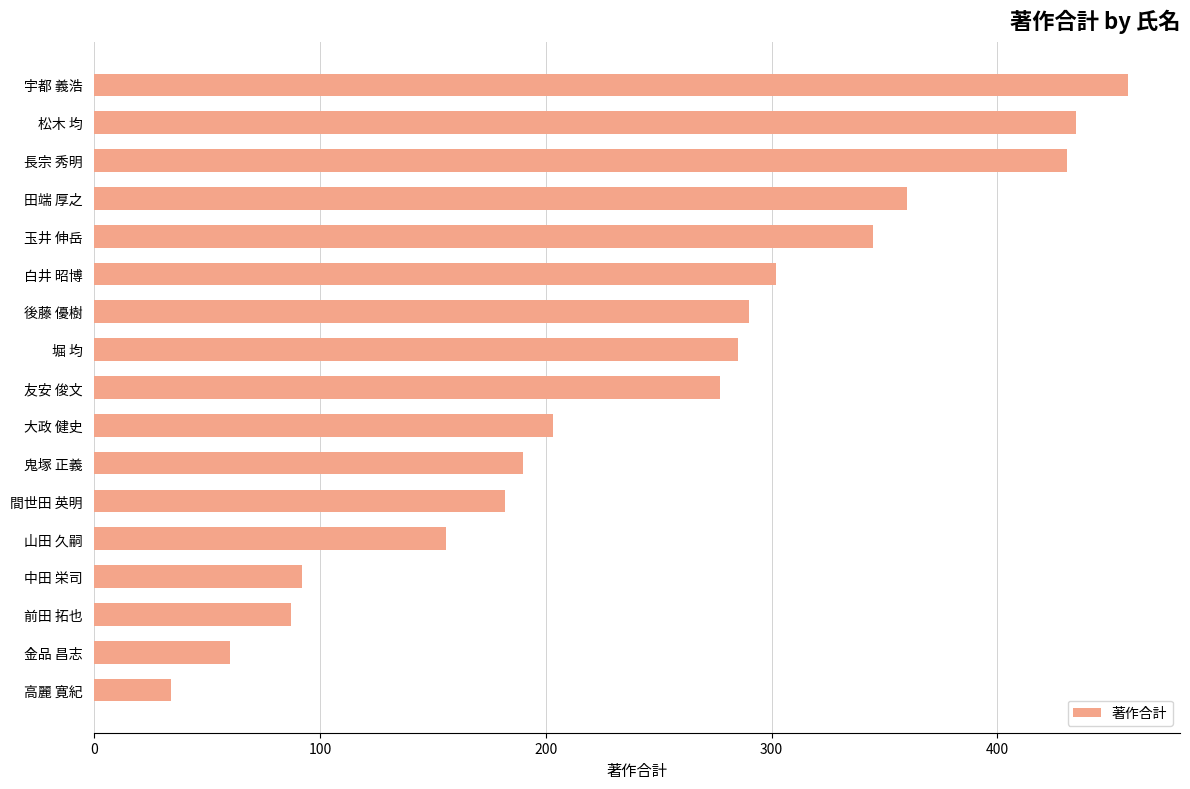

Reading bottom to top, list all the values displayed in this chart.

高麗 寛紀=34	金品 昌志=60	前田 拓也=87	中田 栄司=92	山田 久嗣=156	間世田 英明=182	鬼塚 正義=190	大政 健史=203	友安 俊文=277	堀 均=285	後藤 優樹=290	白井 昭博=302	玉井 伸岳=345	田端 厚之=360	長宗 秀明=431	松木 均=435	宇都 義浩=458